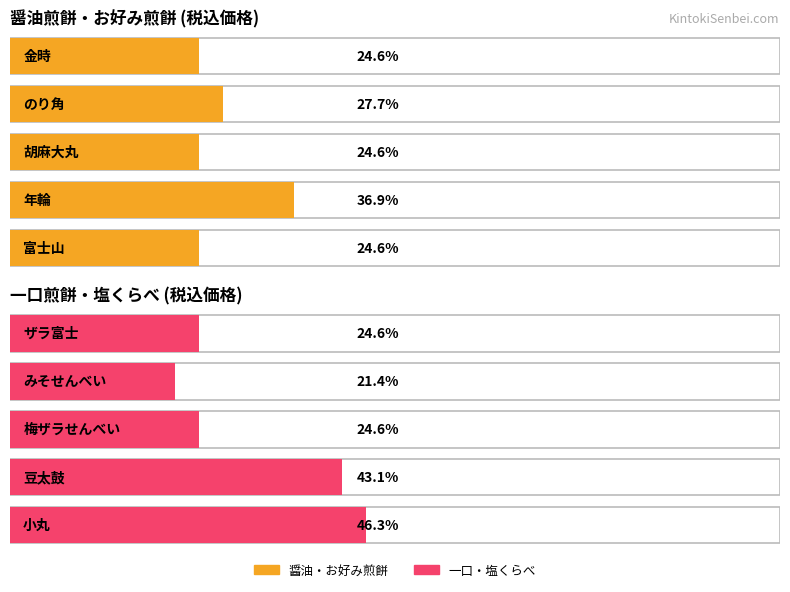

The value of Maximum utilization at みそせんべい is 99. True or false?

False